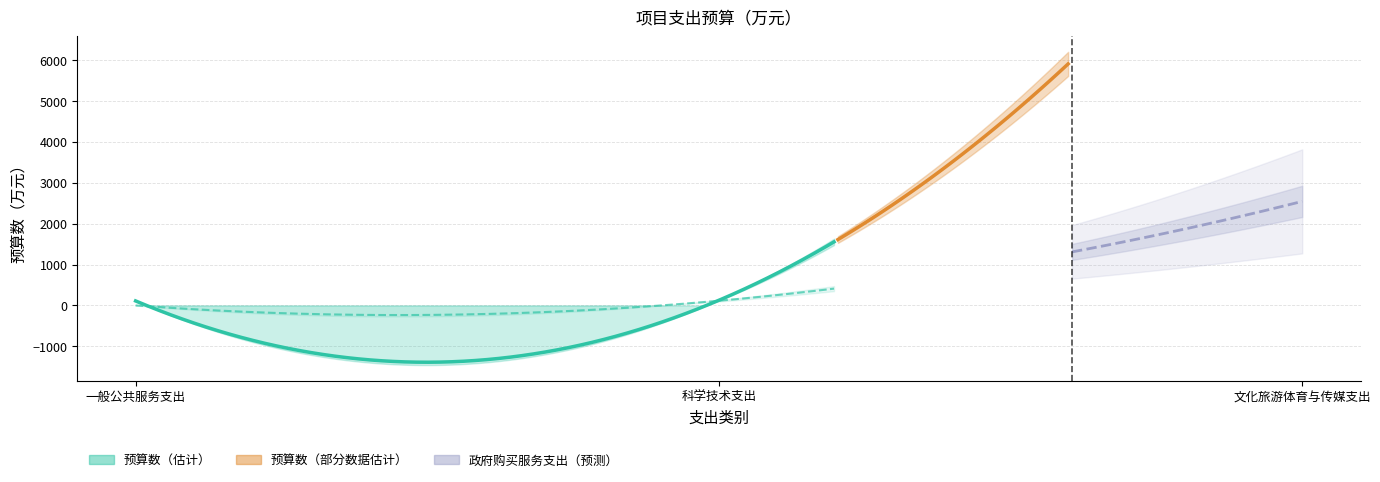

What is the value of the 预算数 point at the 1st from the left?

110.3